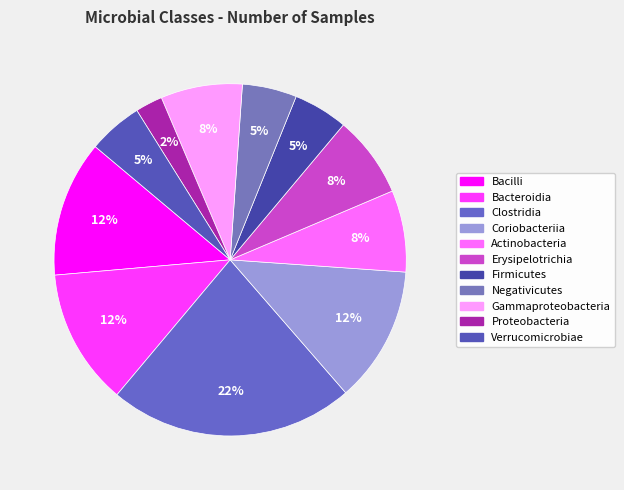

Which slice is the largest?

Clostridia